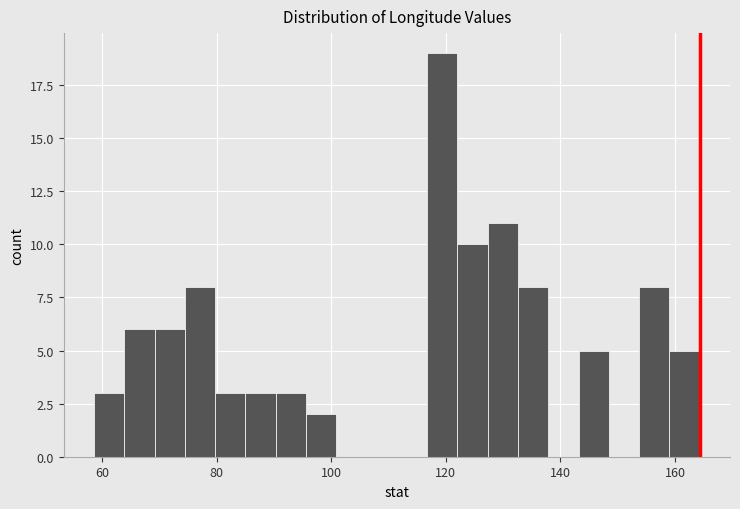

Read against the x-axis, roughly where is the centre of the tallest bar?

120